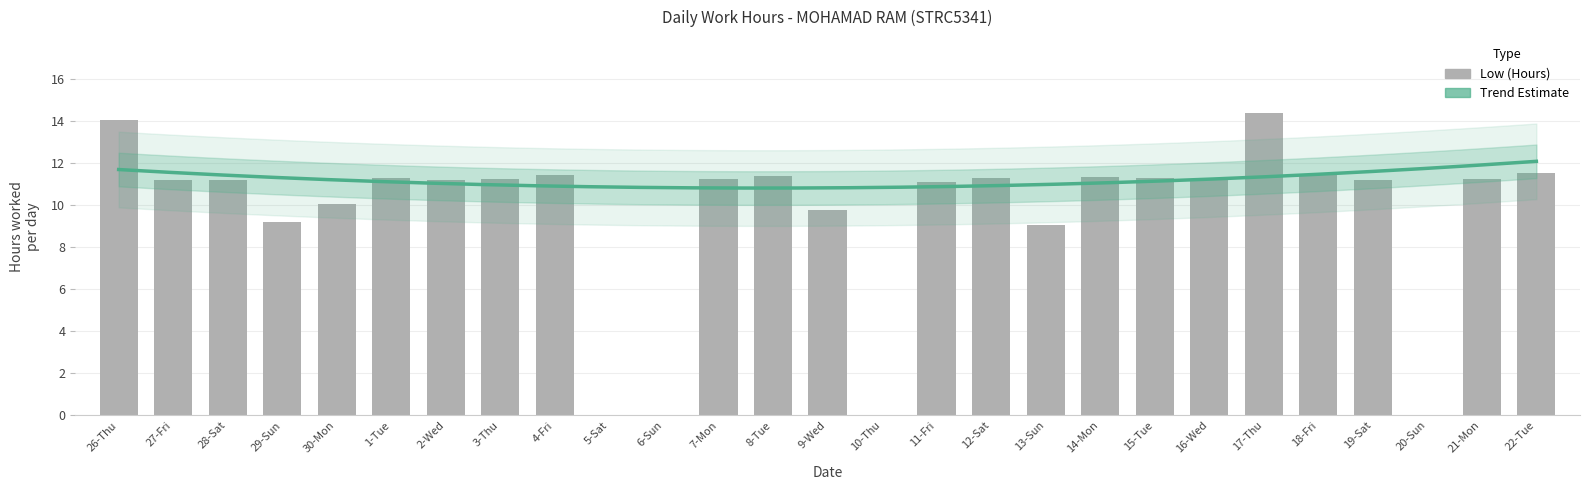

Does the chart contain any negative values?

No